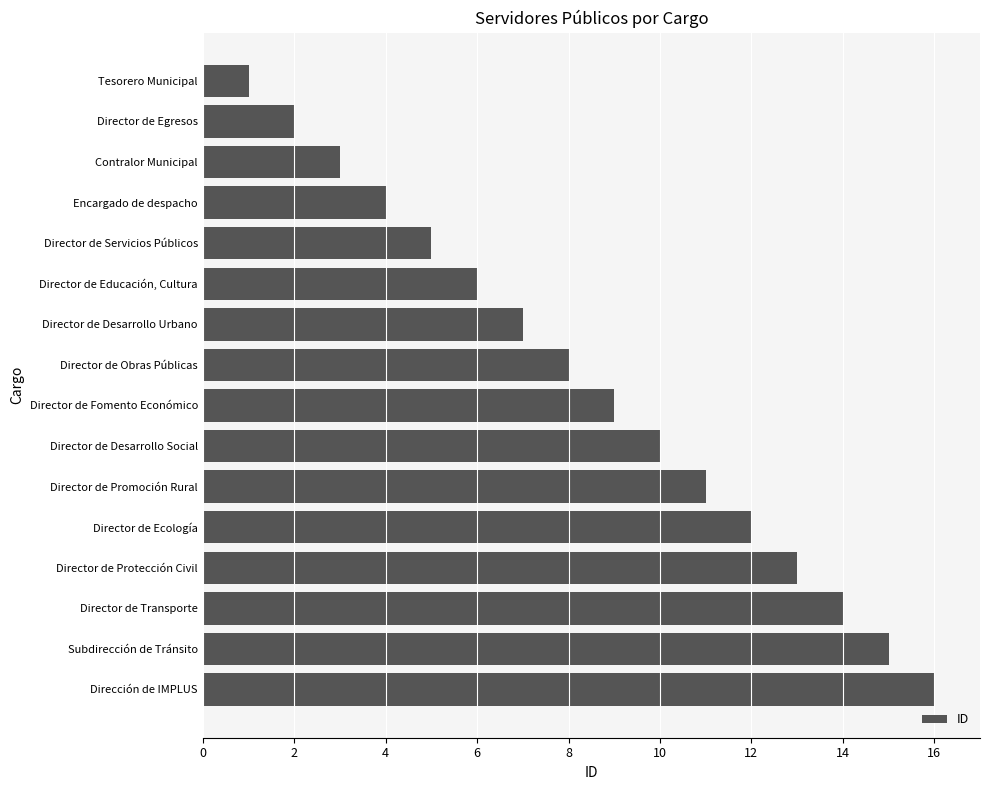

What is the change in value from Director de Desarrollo Social to Director de Promoción Rural?

+1